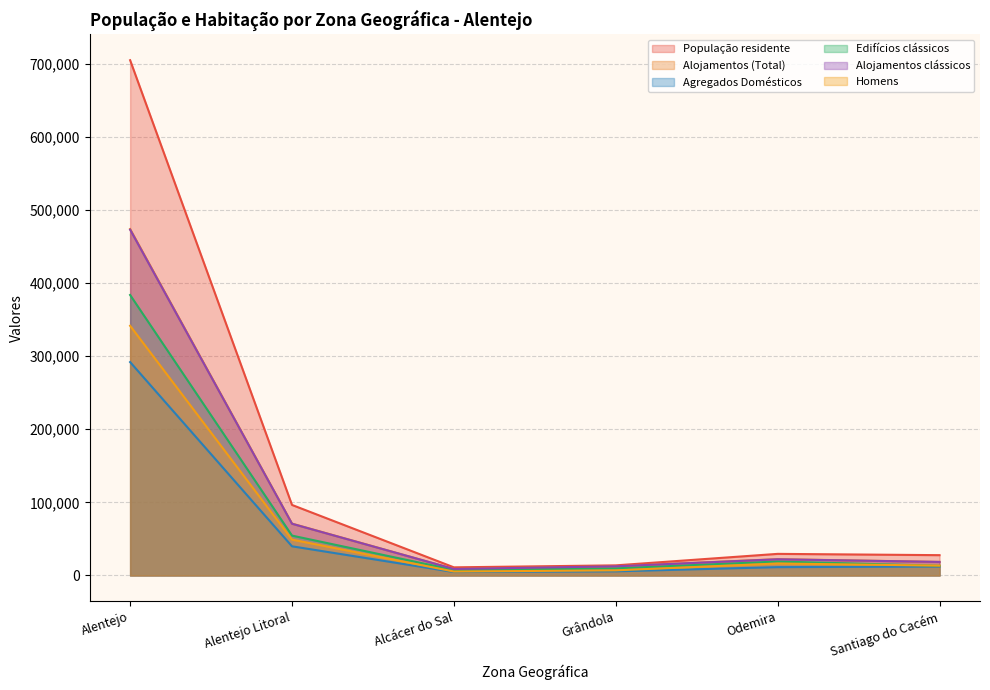

Between Alentejo and Odemira, which series saw the biggest shift?

População residente